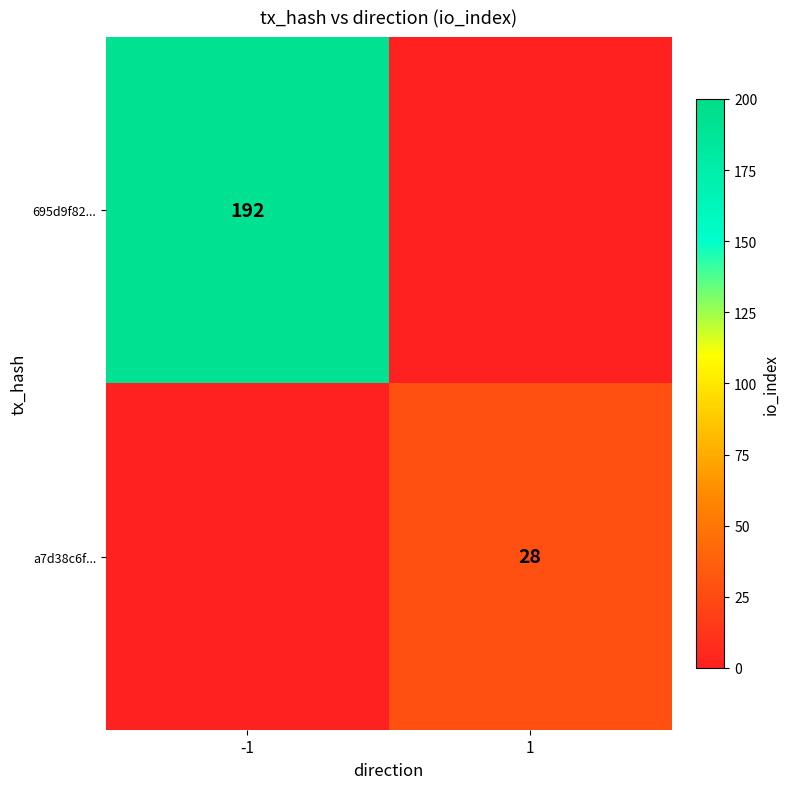

Is it true that 695d9f82... equals 192 at -1?

True